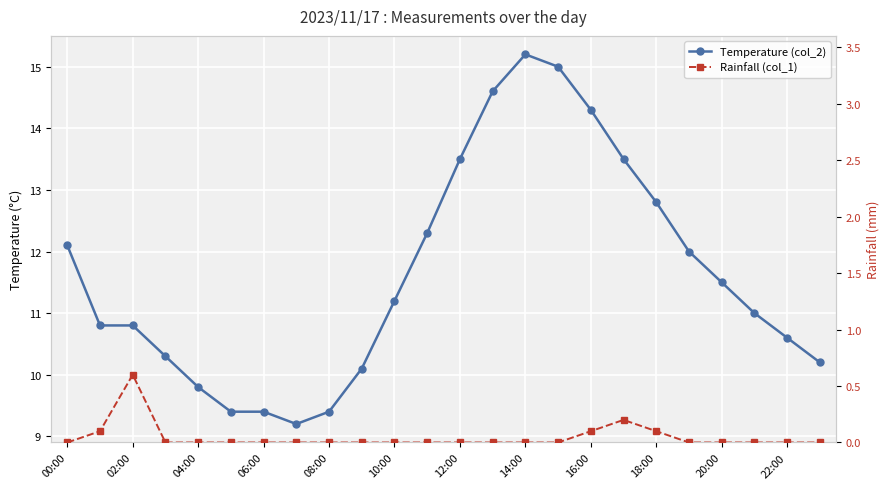

Reading left to right, extract all data points from this chart.

Temperature (col_2): 12.1	10.8	10.8	10.3	9.8	9.4	9.4	9.2	9.4	10.1	11.2	12.3	13.5	14.6	15.2	15.0	14.3	13.5	12.8	12.0	11.5	11.0	10.6	10.2
Rainfall (col_1): 0.0	0.1	0.6	0.0	0.0	0.0	0.0	0.0	0.0	0.0	0.0	0.0	0.0	0.0	0.0	0.0	0.1	0.2	0.1	0.0	0.0	0.0	0.0	0.0